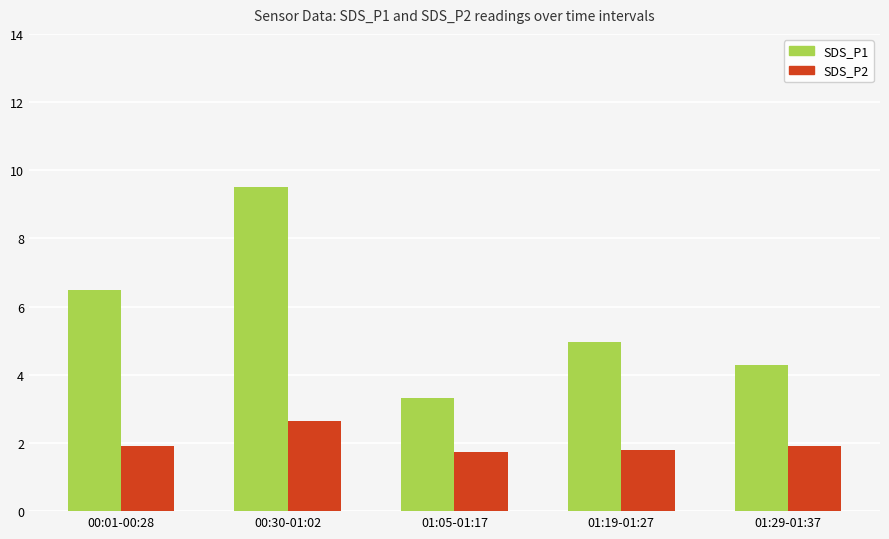

At how many categories does at least one series exceed 4?

4